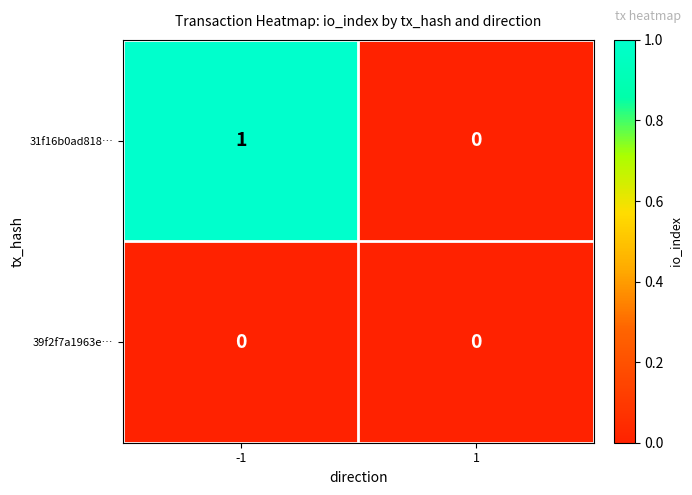

Which series has the largest total across all categories?

31f16b0ad818…